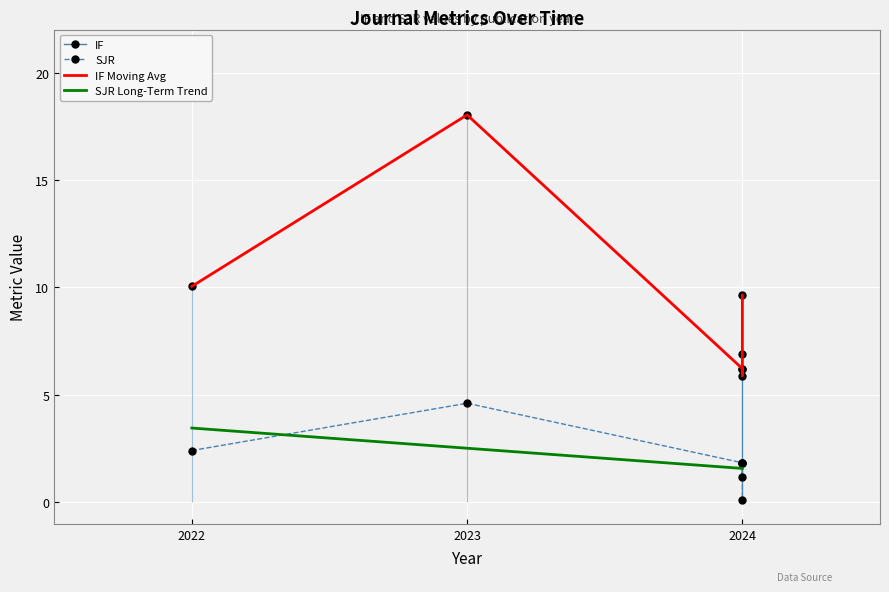

Read the IF value at 2024.

6.2